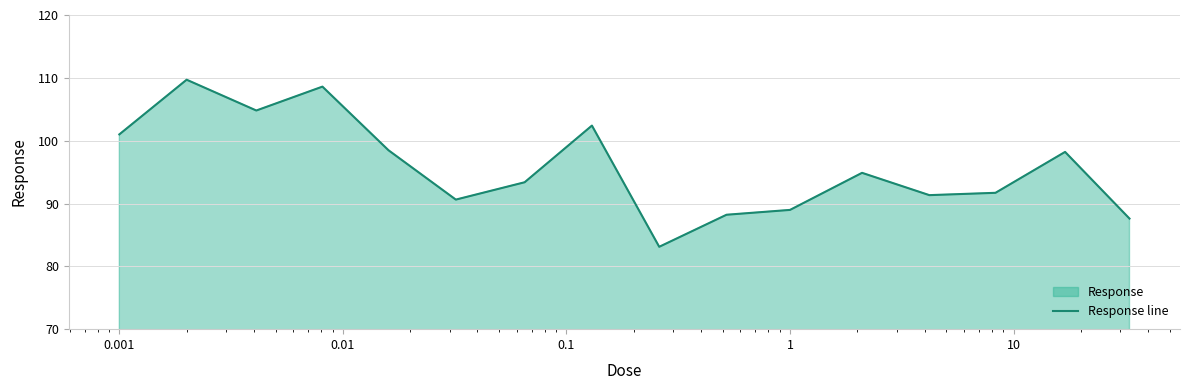

What is the difference between the maximum and minimum values?

26.6